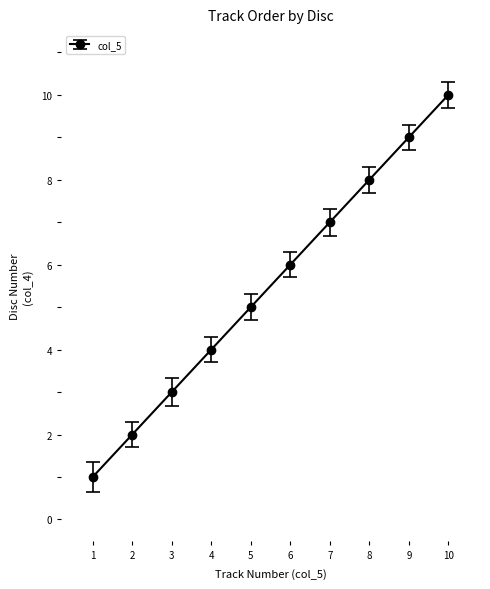

What is the ratio of the value at 5 to the value at 9?

0.6